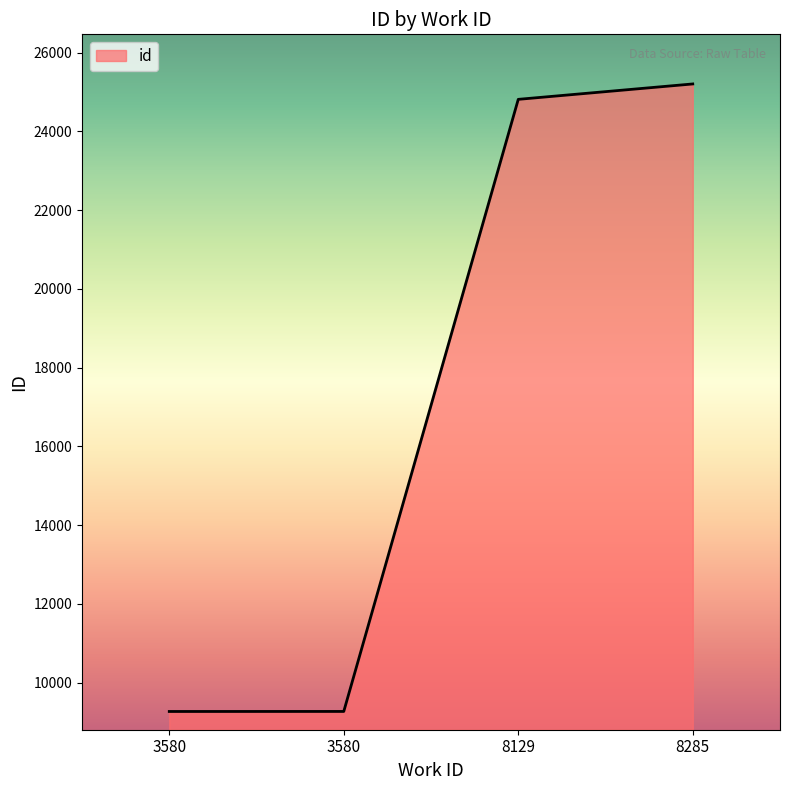

Which category has the highest value across all series?

8285